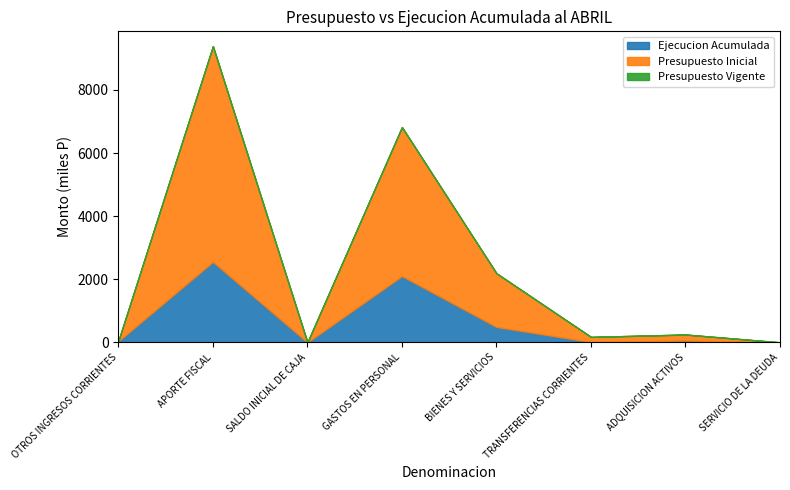

Where is the first local minimum for Presupuesto Vigente?

SALDO INICIAL DE CAJA